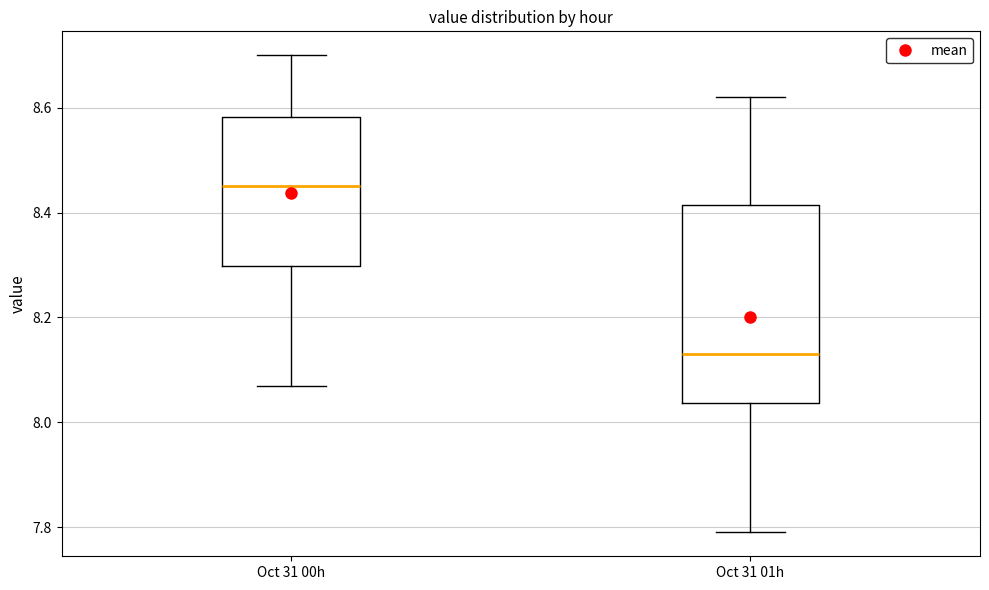

Reading left to right, transcribe this box plot: for each box, give where its median line is, the range the box spans, and where its two whiskers end, as read against the y-axis. The values are not printed on the chart, so give them approximately, as read against the axis.

Oct 31 00h: median 8.46, box 8.30 to 8.58, whiskers 8.08 to 8.70
Oct 31 01h: median 8.14, box 8.04 to 8.42, whiskers 7.80 to 8.62